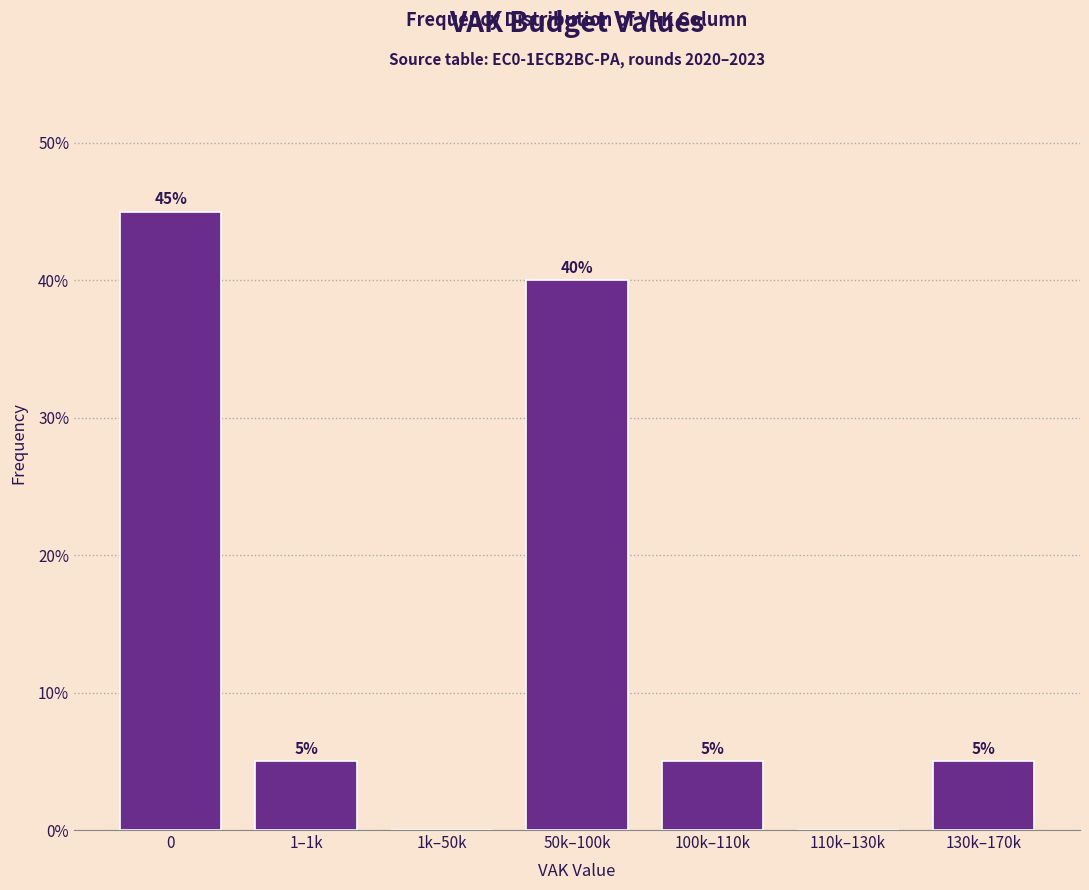

Reading left to right, extract all data points from this chart.

0=45	1–1k=5	1k–50k=0	50k–100k=40	100k–110k=5	110k–130k=0	130k–170k=5